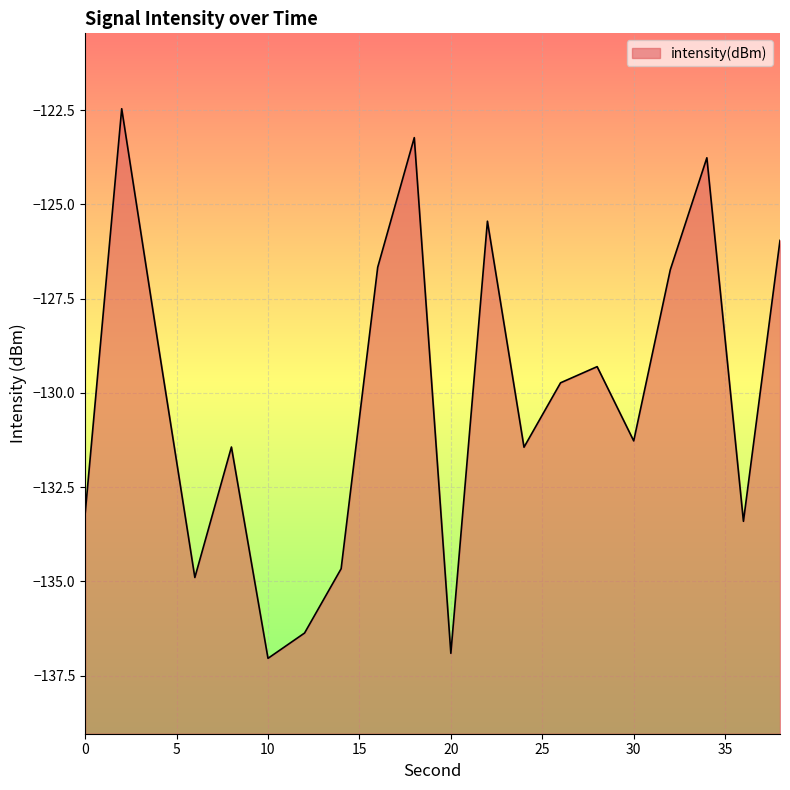

At which category does the data reach its first local valley?

6